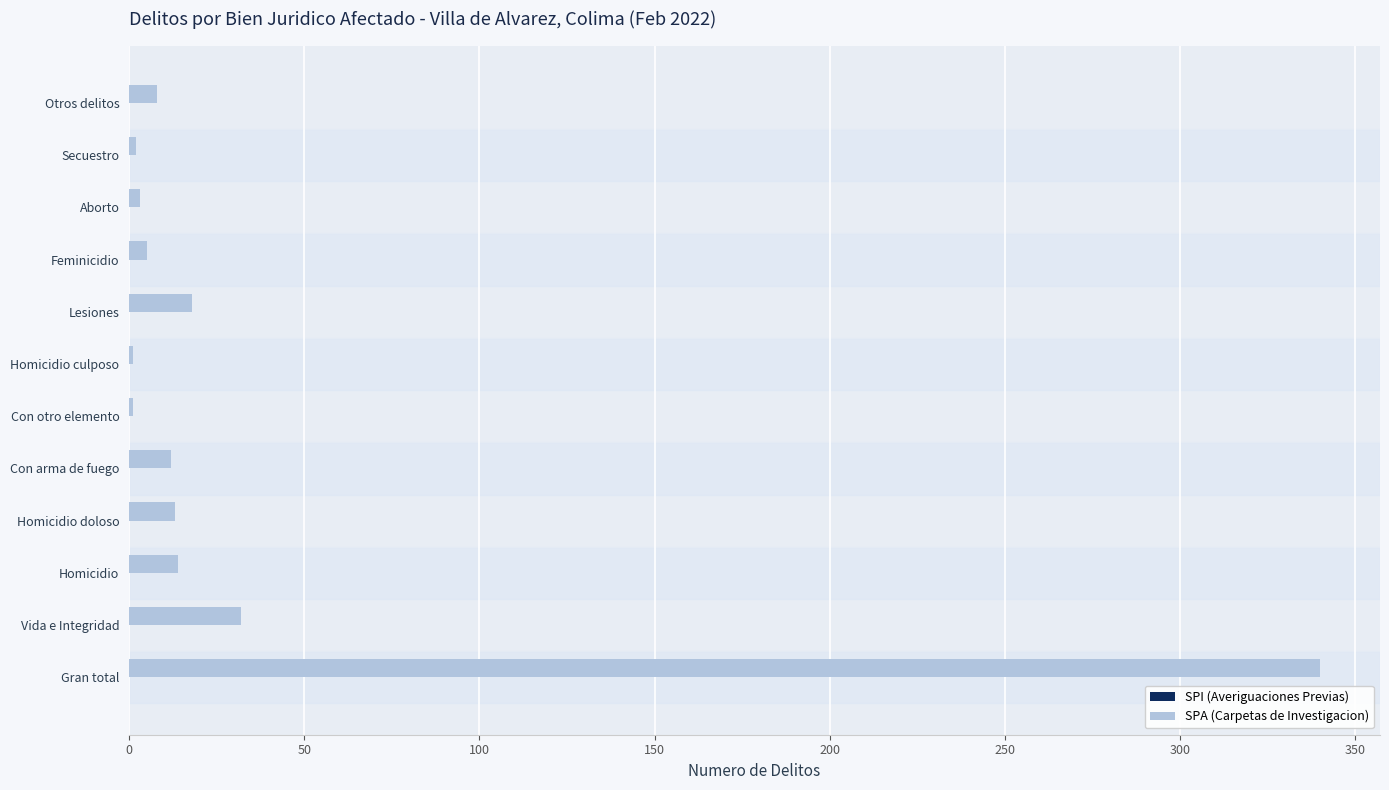

What is the sum of all values?

449